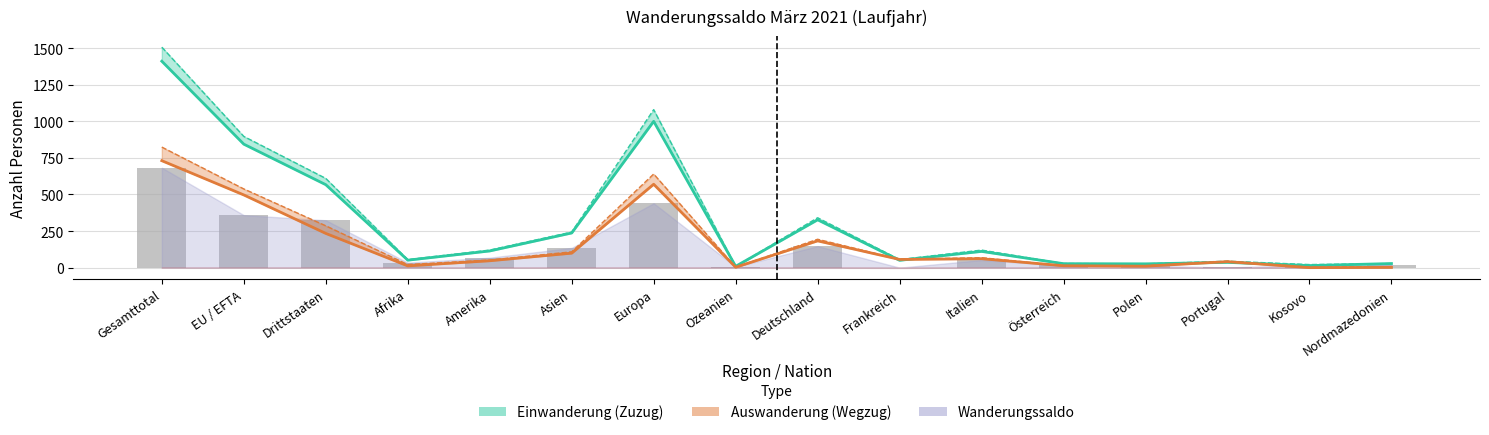

What are all the series names shown in the legend?

Einwanderung (Zuzug), Auswanderung (Wegzug), Wanderungssaldo